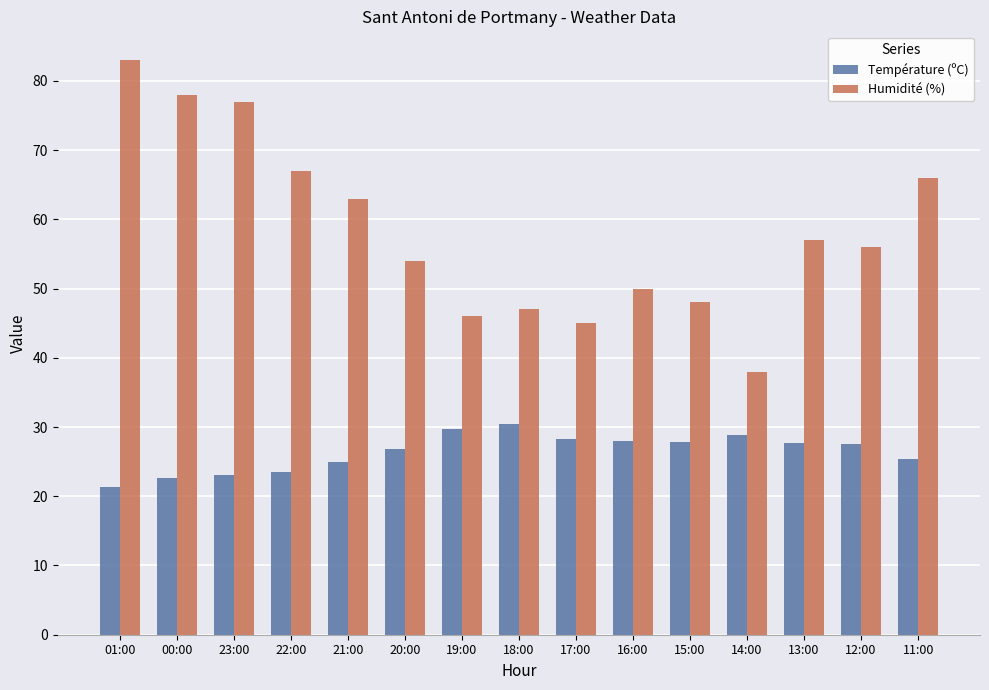

Which series has the largest range (max minus min)?

Humidité (%)